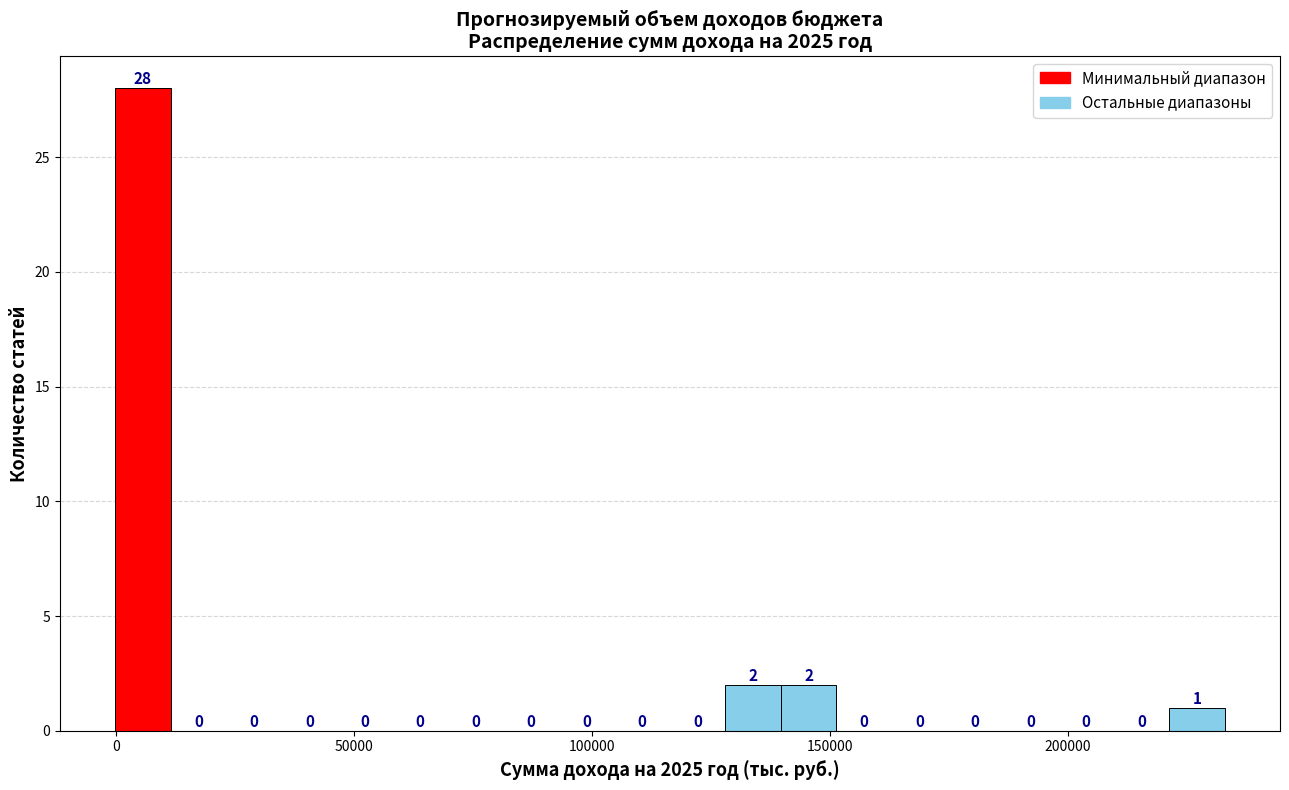

Read against the x-axis, roughly where is the centre of the tallest bar?

5000